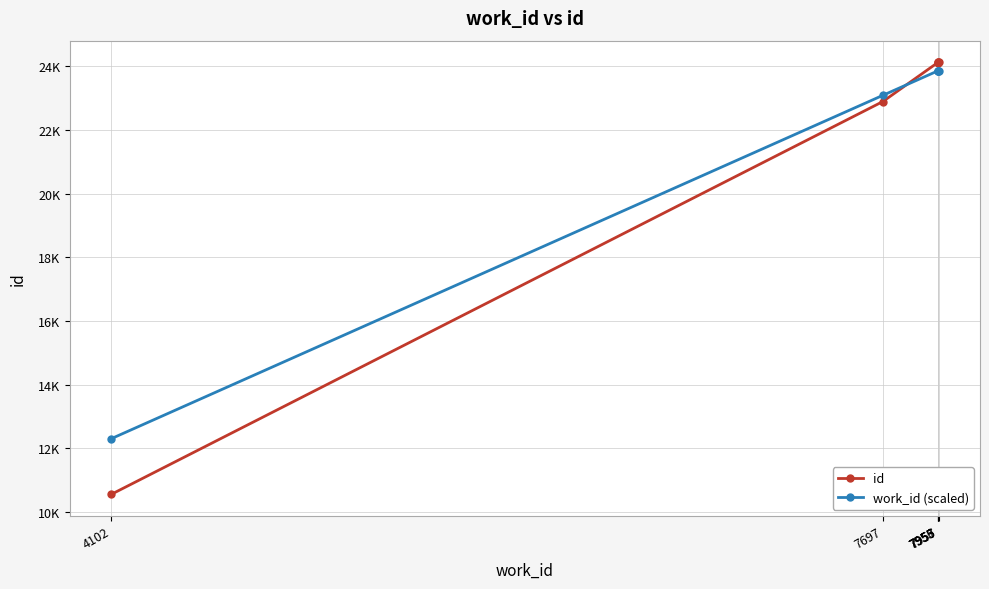

Does the chart have visible grid lines?

Yes